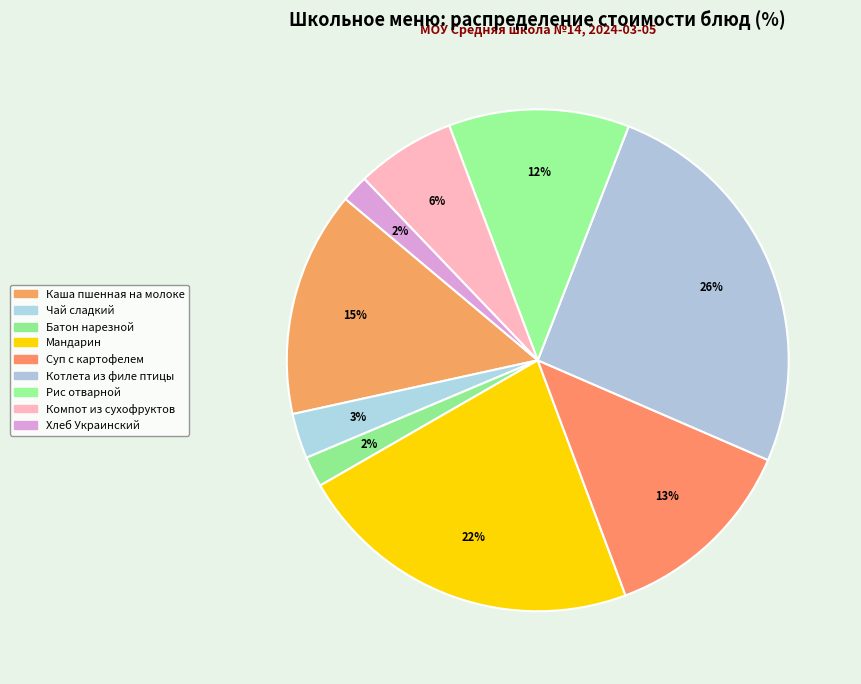

Does any single category account for the majority?

No